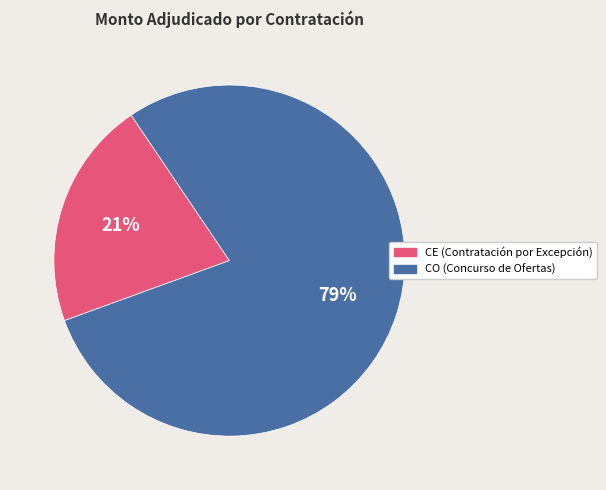

Does any single category account for the majority?

Yes